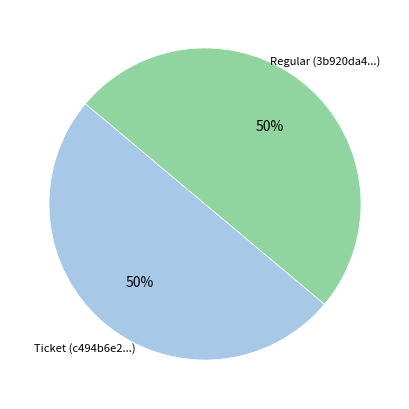

To the nearest percent, what is the average slice percentage?

50%